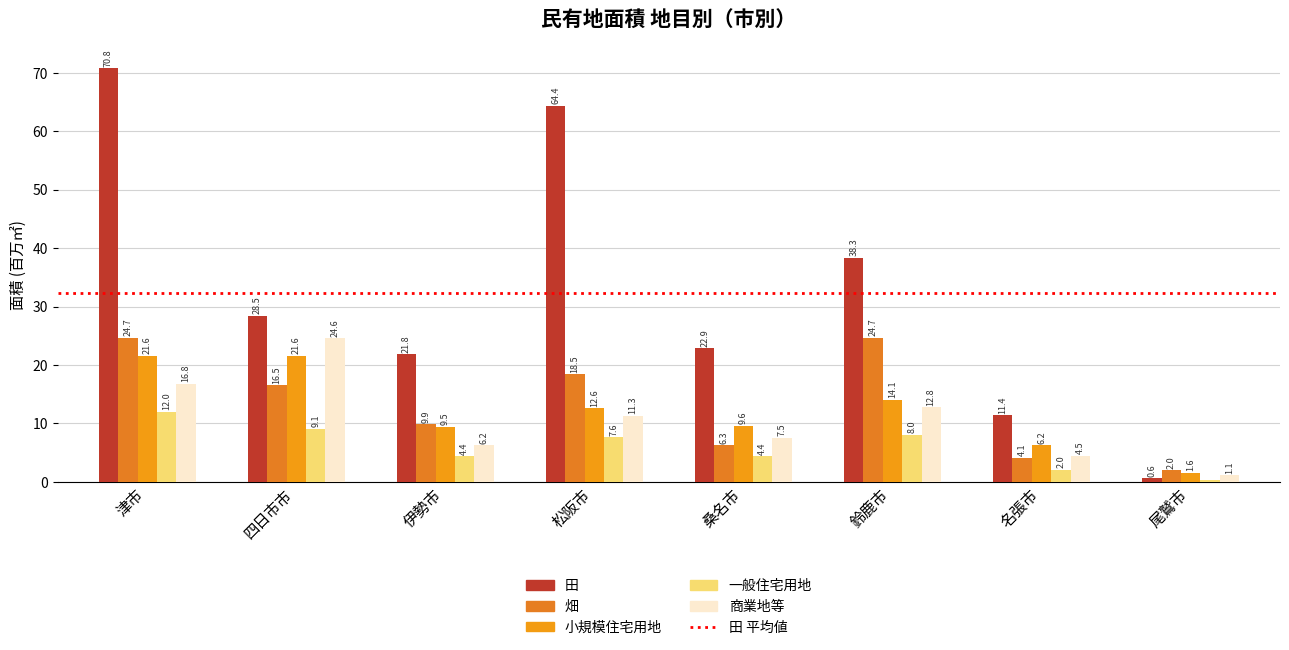

Rank the series at 松阪市 from highest to lowest value.

田, 畑, 小規模住宅用地, 商業地等, 一般住宅用地